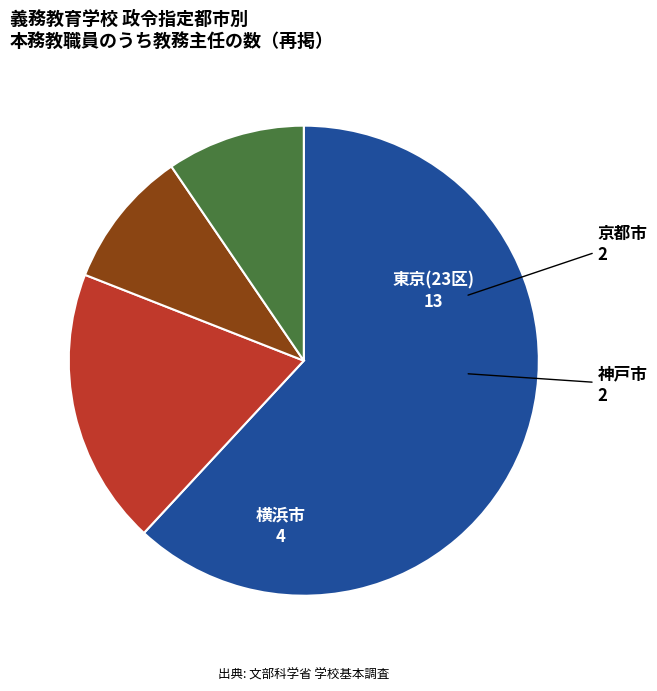

How many segments does this pie chart have?

4